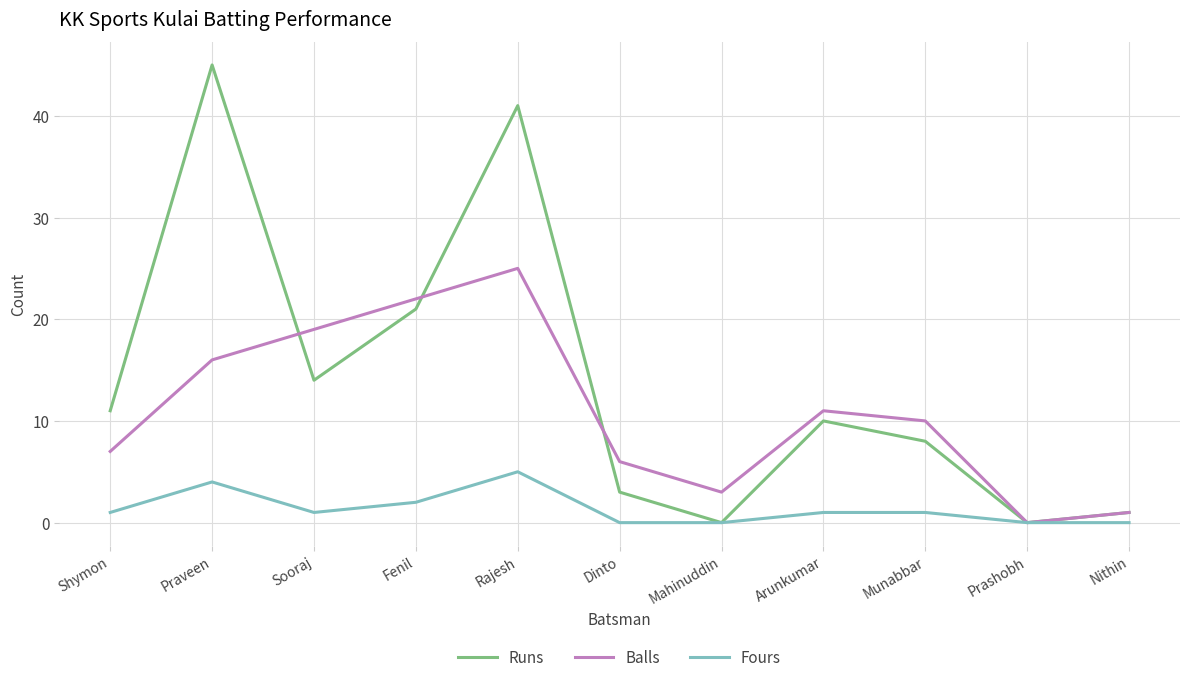

Reading left to right, what are all the values shown in this chart?

Runs: 11	45	14	21	41	3	0	10	8	0	1
Balls: 7	16	19	22	25	6	3	11	10	0	1
Fours: 1	4	1	2	5	0	0	1	1	0	0